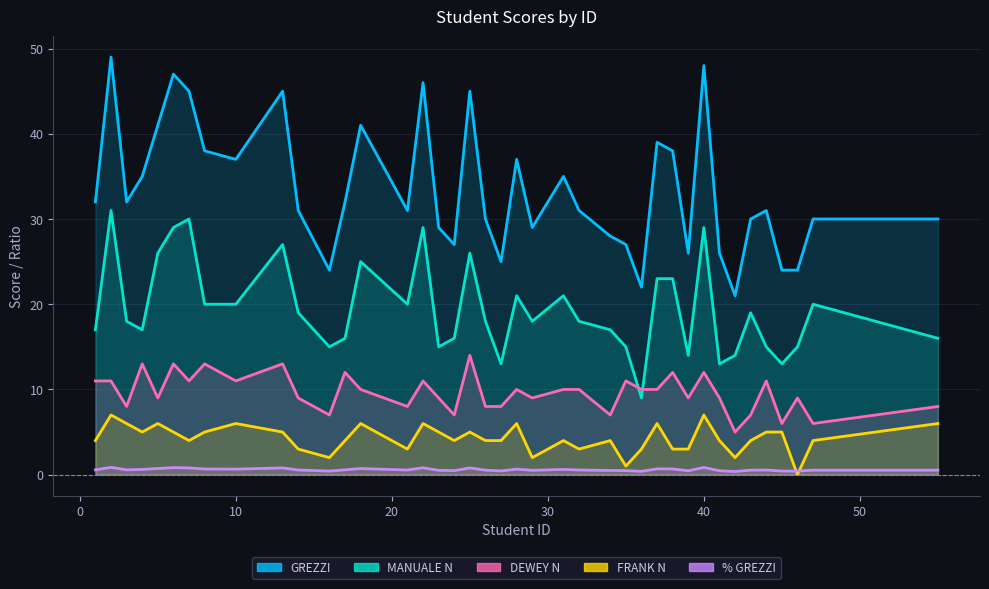

How many interior local peaks does the GREZZI series have?

11